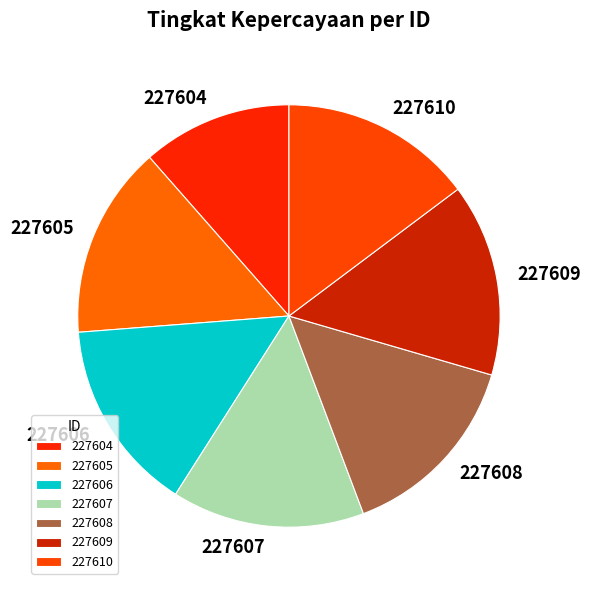

Does 227607 represent more than half of the total?

No